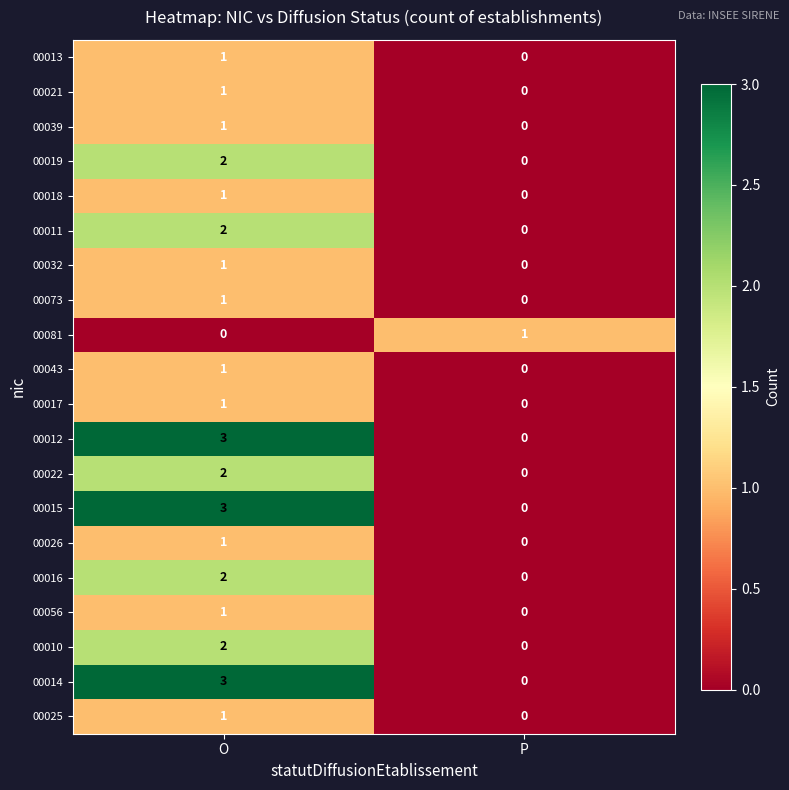

Is the value of 00026 at O greater than the value of 00014 at O?

No